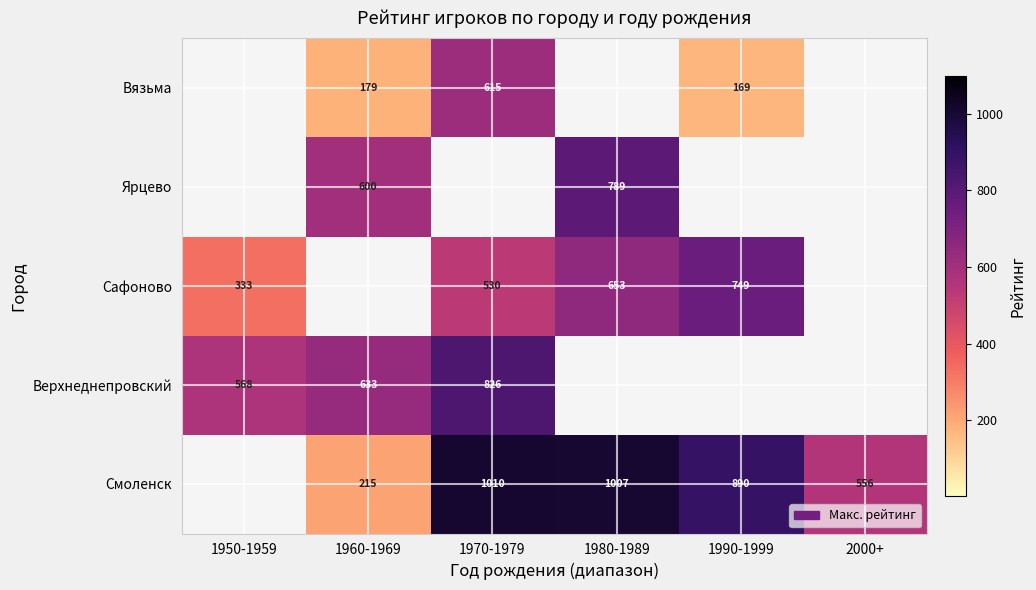

The Верхнеднепровский series shows 633 at 1960-1969. True or false?

True